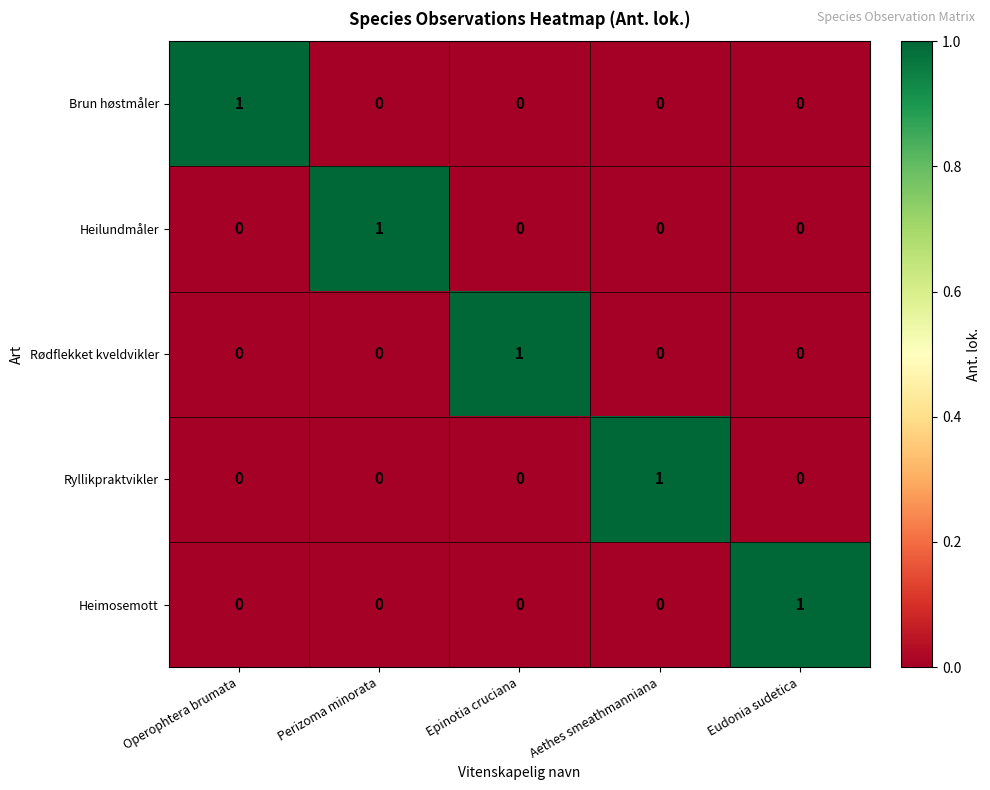

The value of Heimosemott at Operophtera brumata is 0. True or false?

True